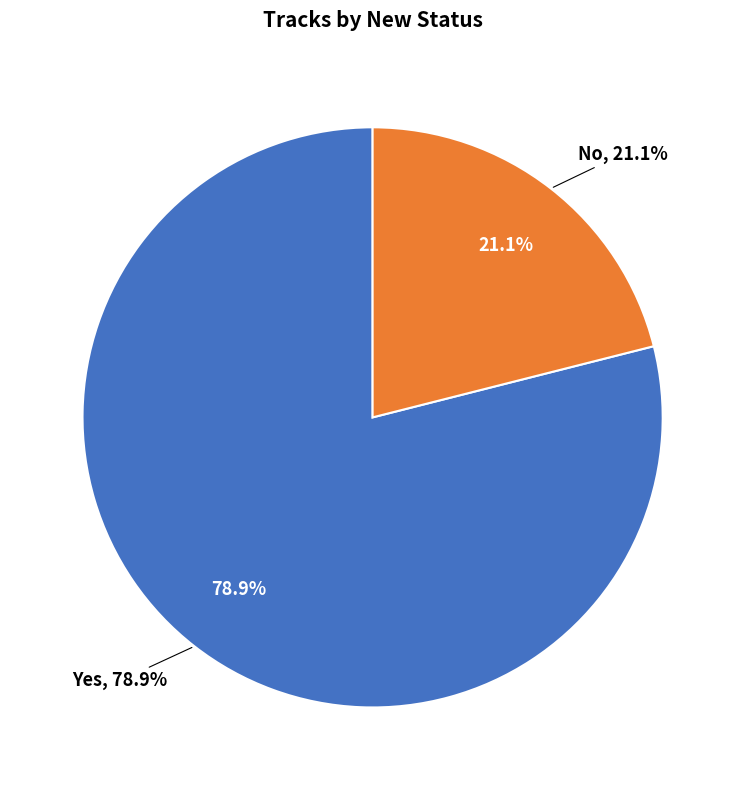

What percentage is the No slice, to the nearest percent?

21%